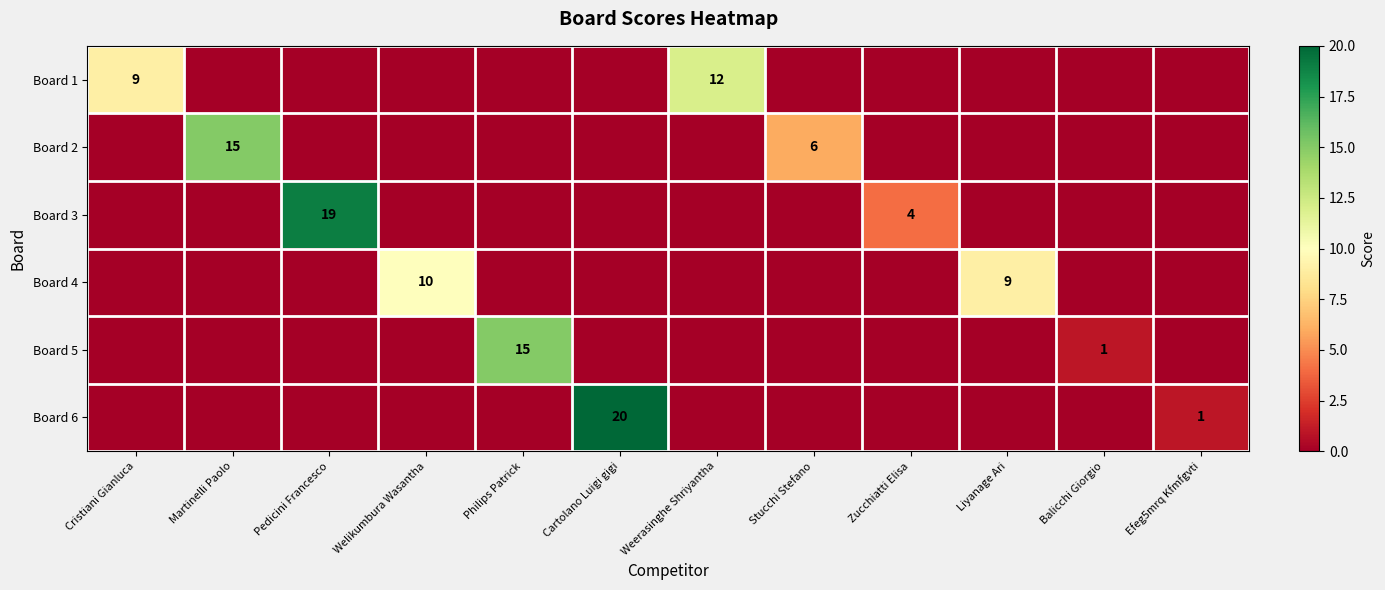

Is the value of Board 1 at Weerasinghe Shriyantha greater than the value of Board 6 at Cristiani Gianluca?

Yes